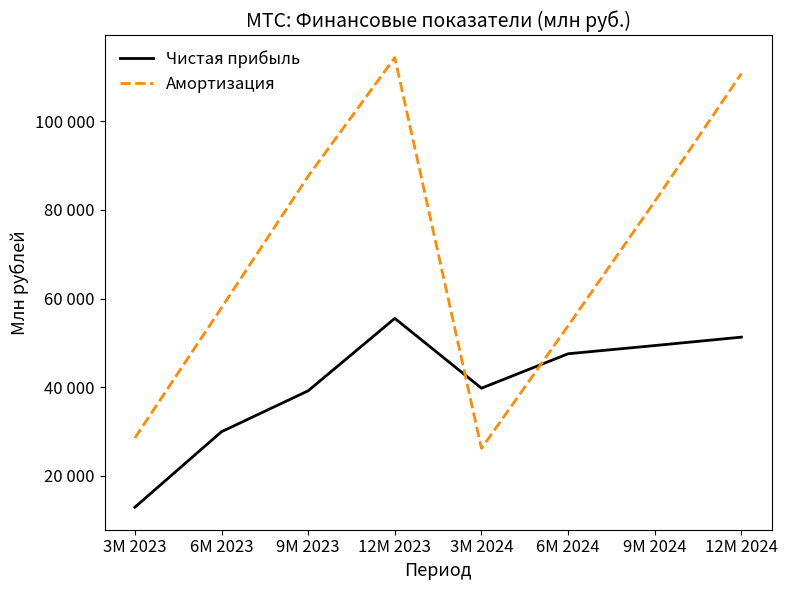

Where does the Чистая прибыль series first go above 47550?

12М 2023